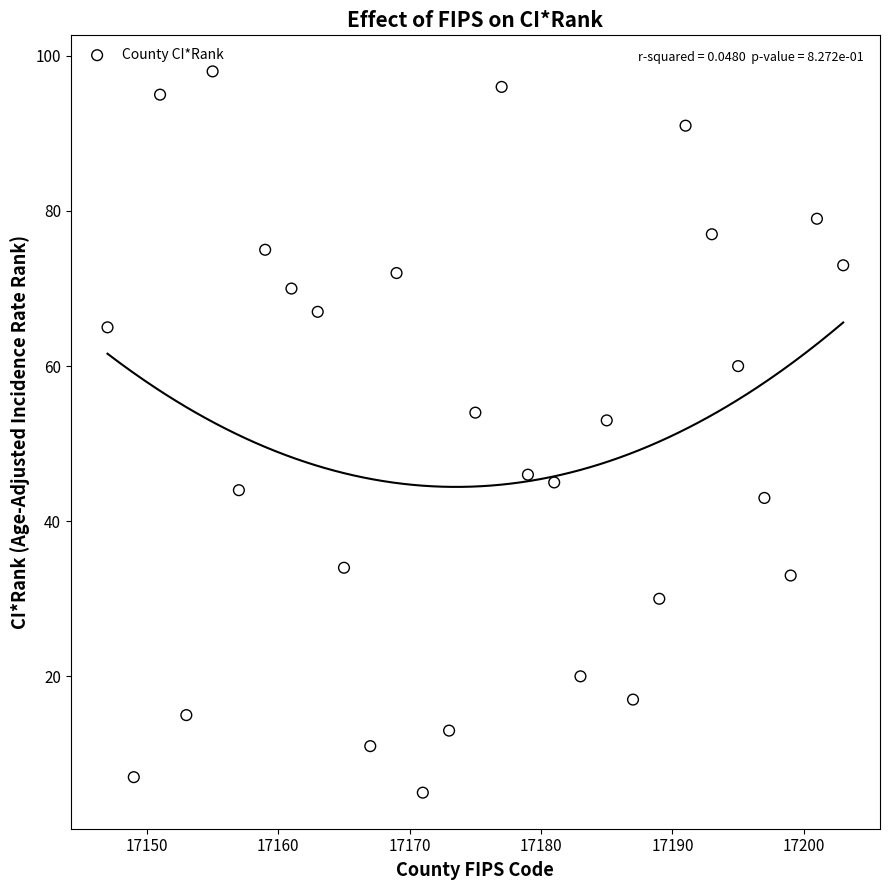

What is the range of Y values (max minus min)?

93